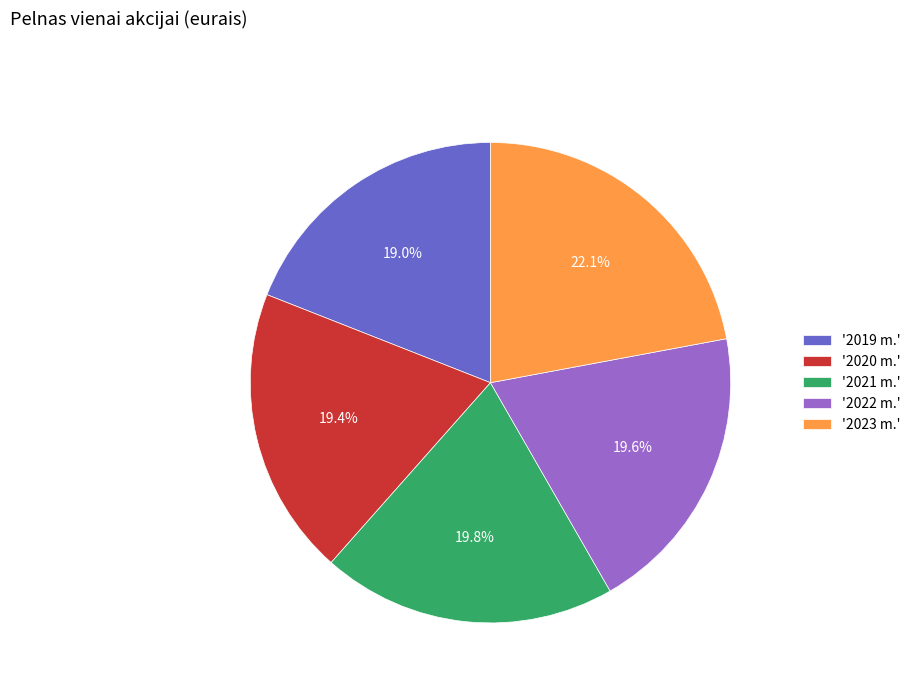

Which slice is the largest?

'2023 m.'